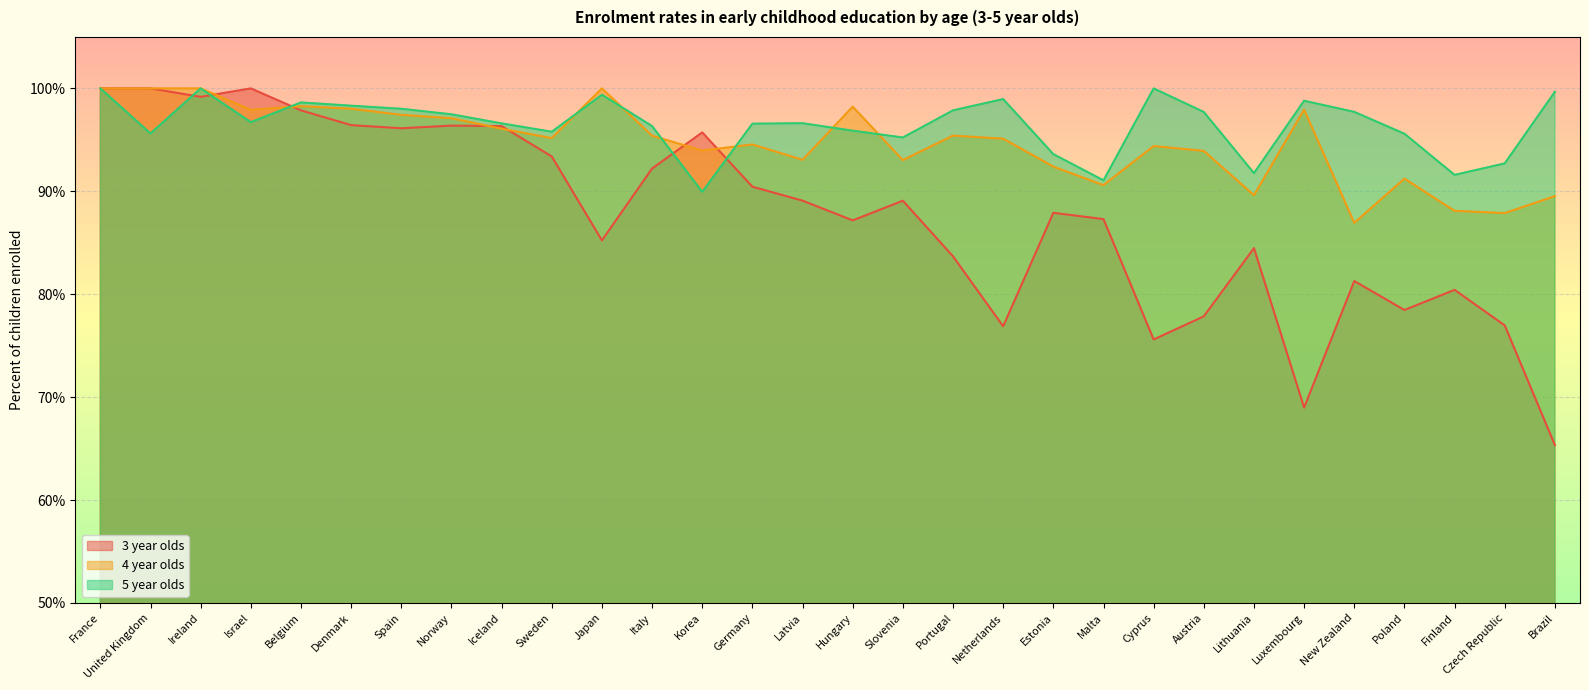

What is the maximum value shown in the chart?

100.0